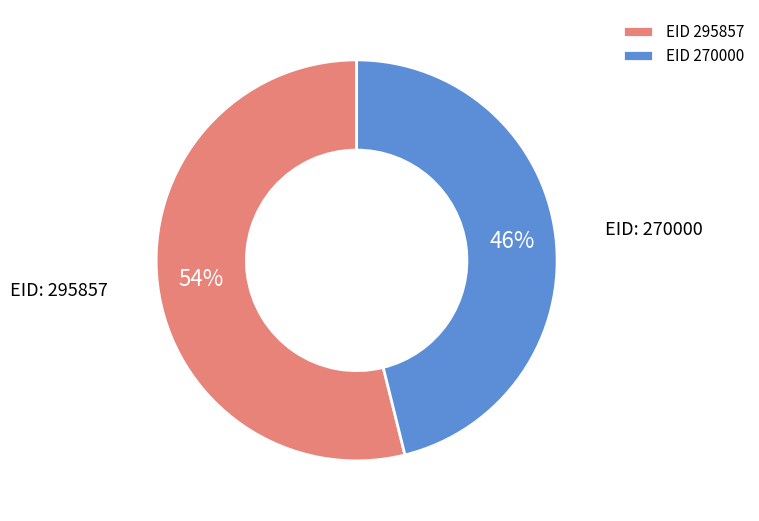

To the nearest percent, what is the difference between the largest and smallest slice percentages?

8%